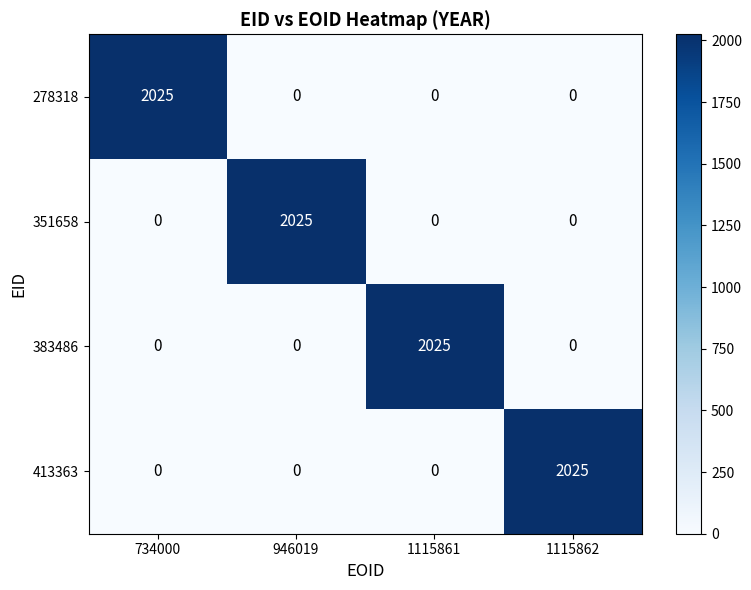

What is the spread (max minus min) of values at 734000?

2025